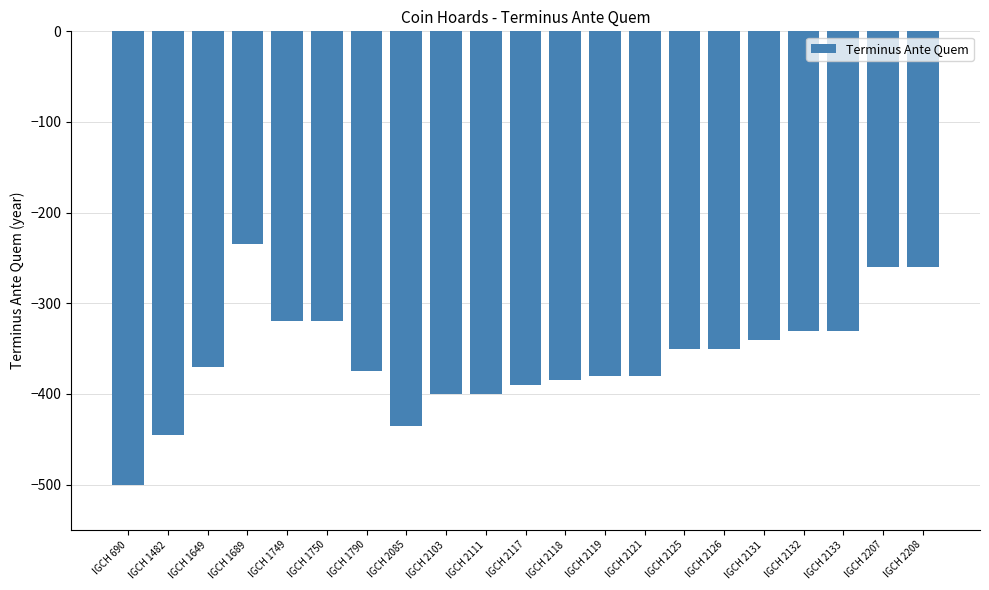

Reading left to right, what are all the values shown in this chart?

-500	-445	-370	-235	-320	-320	-375	-435	-400	-400	-390	-385	-380	-380	-350	-350	-340	-330	-330	-260	-260